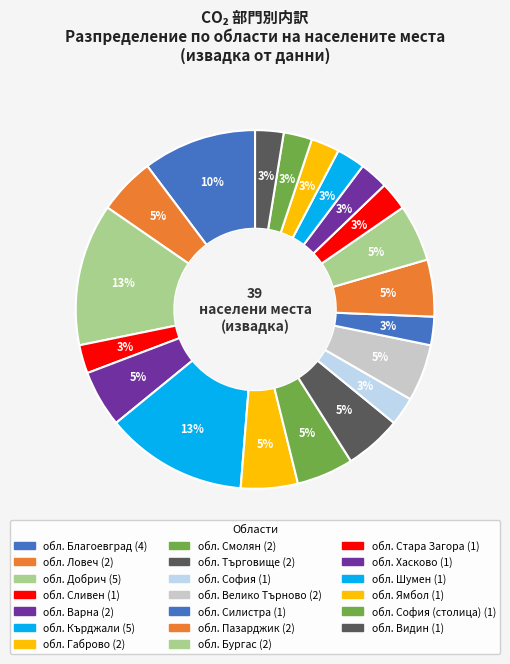

Is there a majority slice in this chart?

No